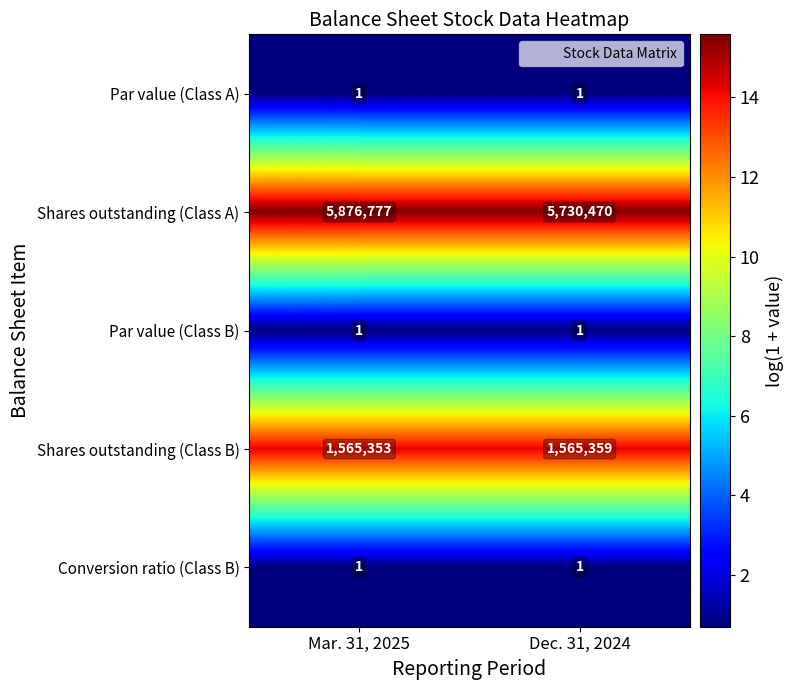

Between Mar. 31, 2025 and Dec. 31, 2024, which series saw the biggest shift?

Shares outstanding (Class A)